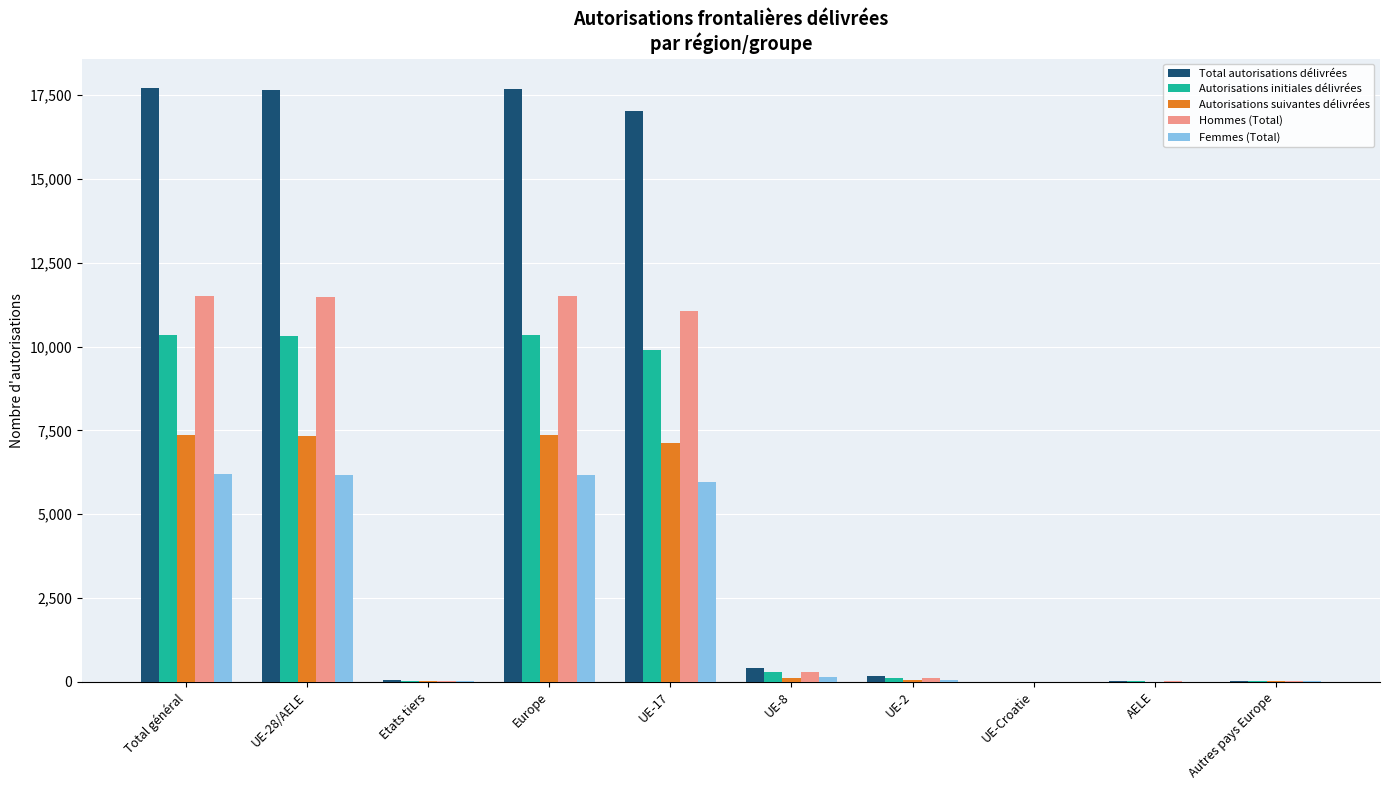

Which series has the largest total across all categories?

Total autorisations délivrées